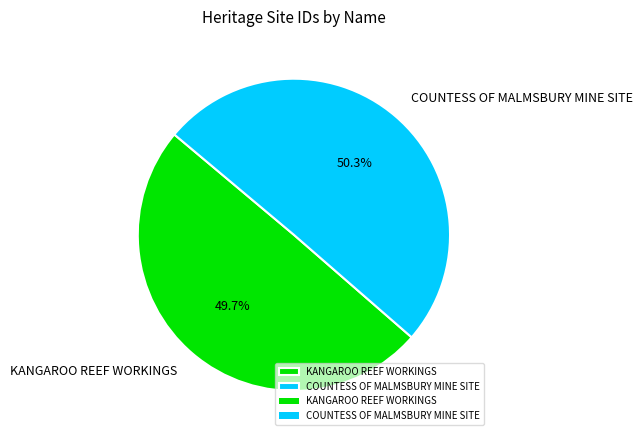

Is it true that COUNTESS OF MALMSBURY MINE SITE is 56% of the pie?

False